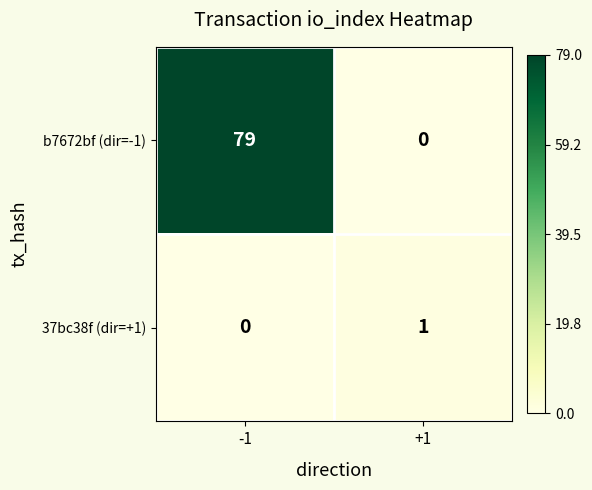

At which label is b7672bf (dir=-1) closest to 39?

+1